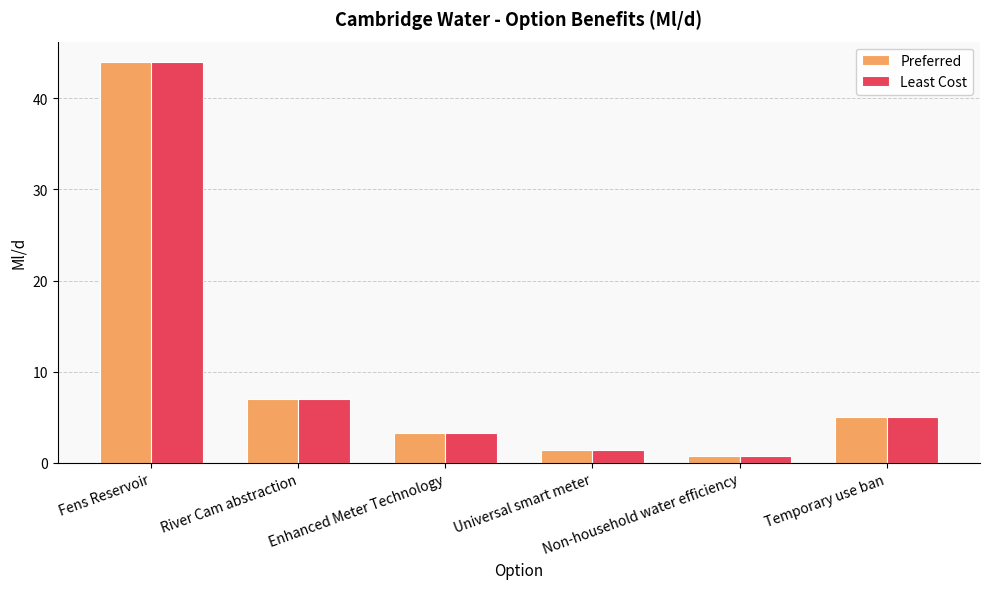

What is the highest value of the Least Cost series?

44.0